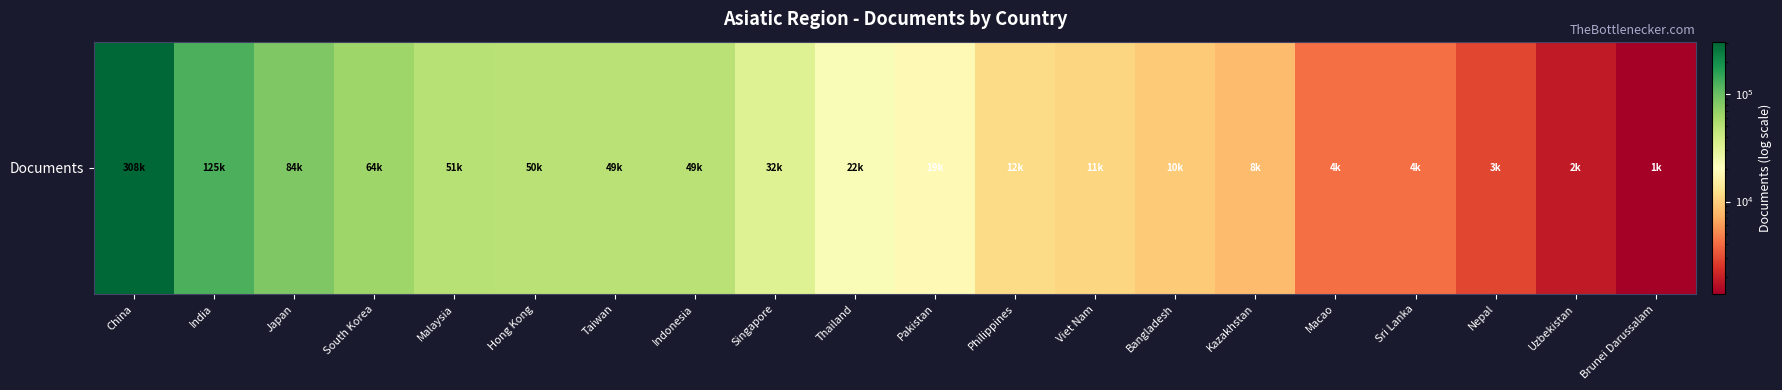

At which label does the data first exceed 22263?

China